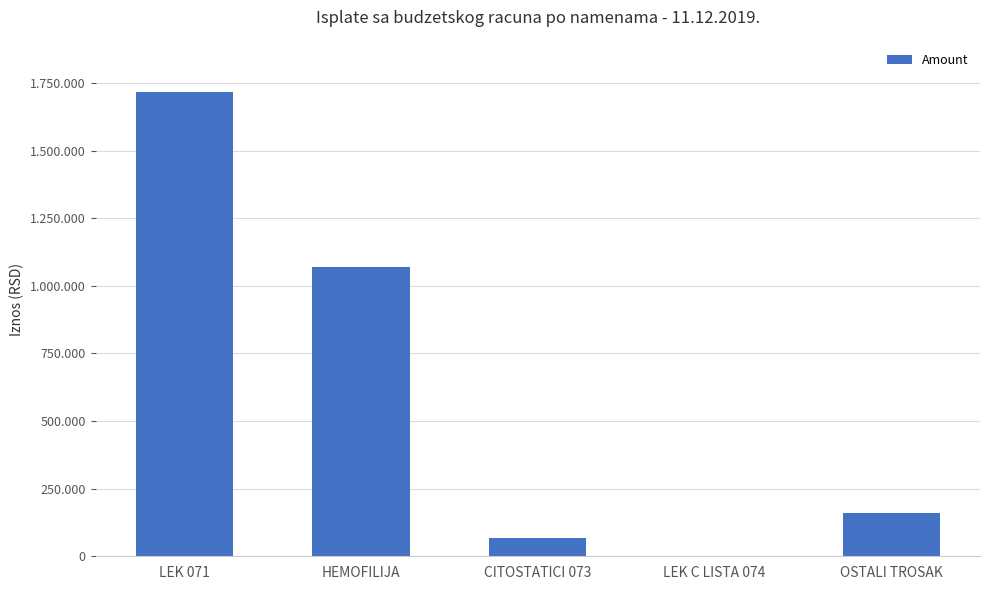

True or false: the data shows 1716262.7 at LEK 071.

True